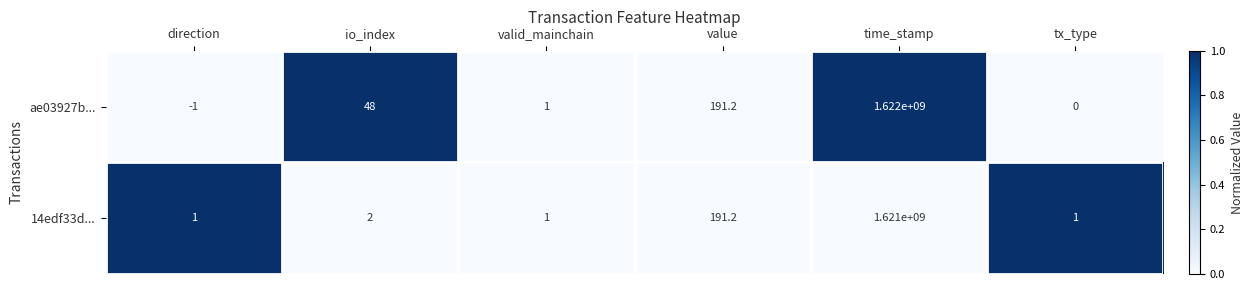

Which series has the widest spread of values?

ae03927b...